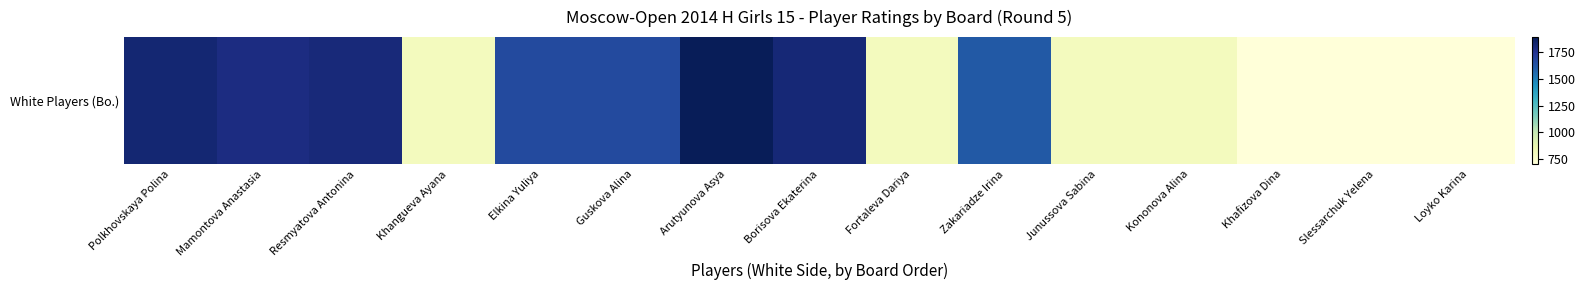

What is the average value?

1291